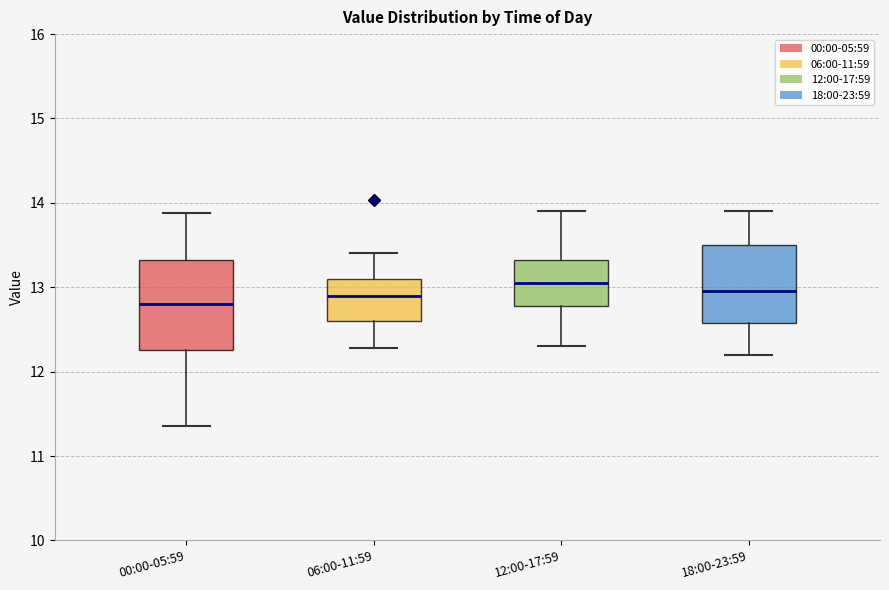

Which box is the tallest, from its lower edge to its upper edge?

00:00-05:59